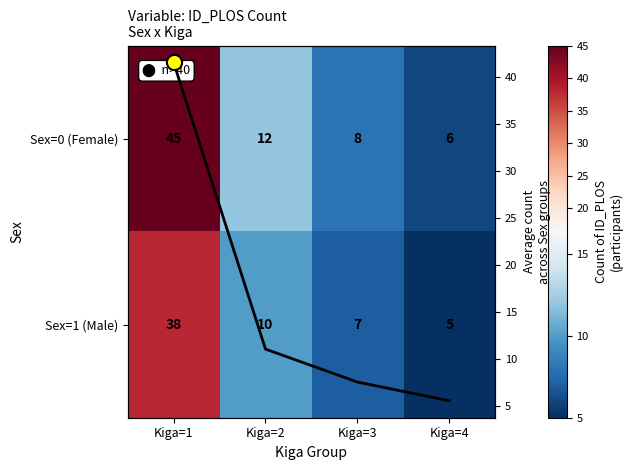

List the labels in order of Sex=0 (Female) value, largest first.

Kiga=1, Kiga=2, Kiga=3, Kiga=4